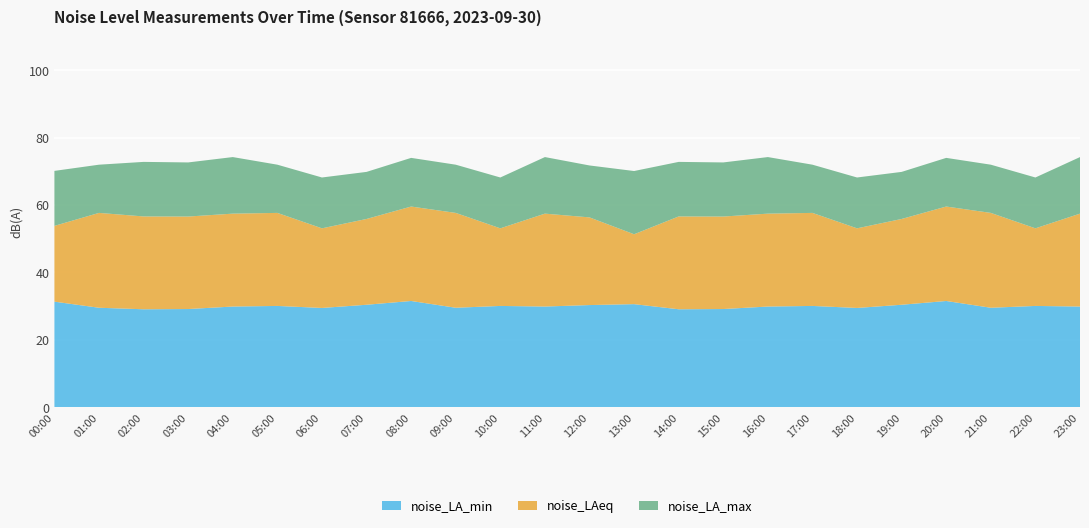

Reading left to right, what are all the values shown in this chart?

noise_LA_min: 00:00=31.3	01:00=29.5	02:00=29.1	03:00=29.1	04:00=29.9	05:00=30.1	06:00=29.5	07:00=30.4	08:00=31.5	09:00=29.5	10:00=30.1	11:00=29.9	12:00=30.3	13:00=30.6	14:00=29.1	15:00=29.1	16:00=29.9	17:00=30.1	18:00=29.5	19:00=30.4	20:00=31.5	21:00=29.5	22:00=30.1	23:00=29.9
noise_LAeq: 00:00=53.8	01:00=57.7	02:00=56.6	03:00=56.6	04:00=57.5	05:00=57.7	06:00=53.1	07:00=55.9	08:00=59.6	09:00=57.7	10:00=53.1	11:00=57.5	12:00=56.3	13:00=51.3	14:00=56.6	15:00=56.6	16:00=57.5	17:00=57.7	18:00=53.1	19:00=55.9	20:00=59.6	21:00=57.7	22:00=53.1	23:00=57.5
noise_LA_max: 00:00=70.1	01:00=72.0	02:00=72.8	03:00=72.7	04:00=74.2	05:00=72.0	06:00=68.2	07:00=69.8	08:00=74.0	09:00=72.0	10:00=68.2	11:00=74.2	12:00=71.8	13:00=70.1	14:00=72.8	15:00=72.7	16:00=74.2	17:00=72.0	18:00=68.2	19:00=69.8	20:00=74.0	21:00=72.0	22:00=68.2	23:00=74.2